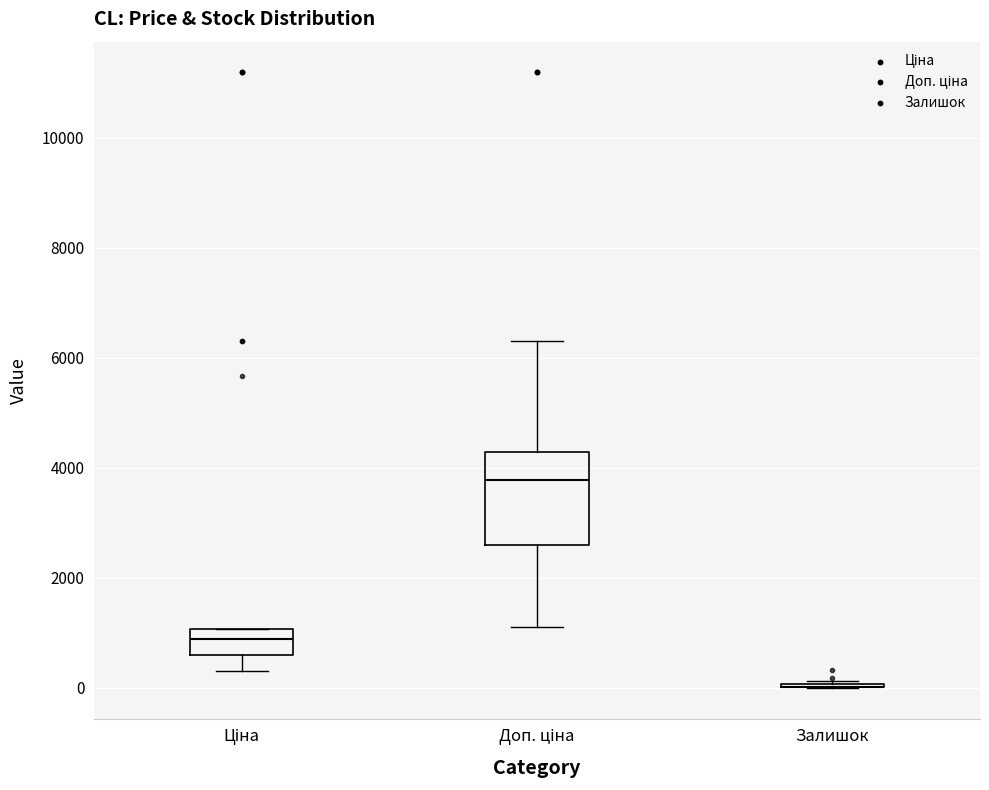

Comparing the boxes themselves (not the whiskers), which one is the tallest?

Доп. ціна